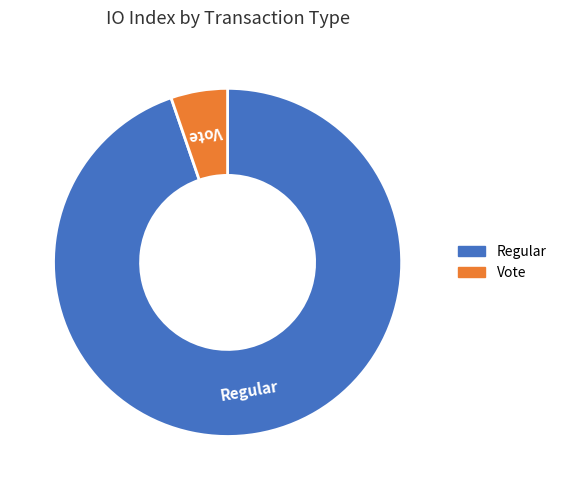

Which slice is the smallest?

Vote